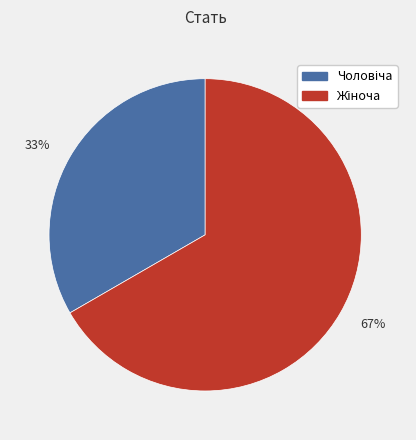

Is it true that 33% is 44% of the pie?

False